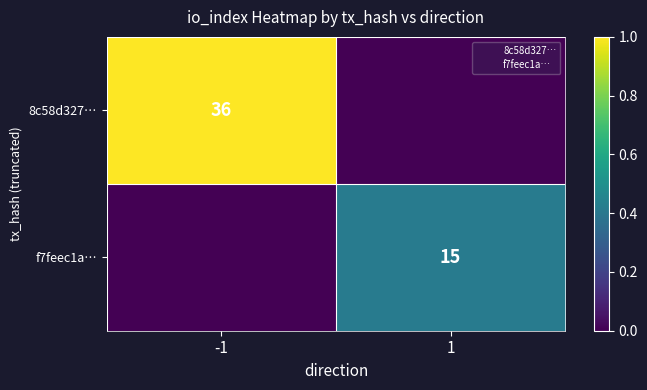

List the series in order of their overall mean, highest first.

8c58d327…, f7feec1a…